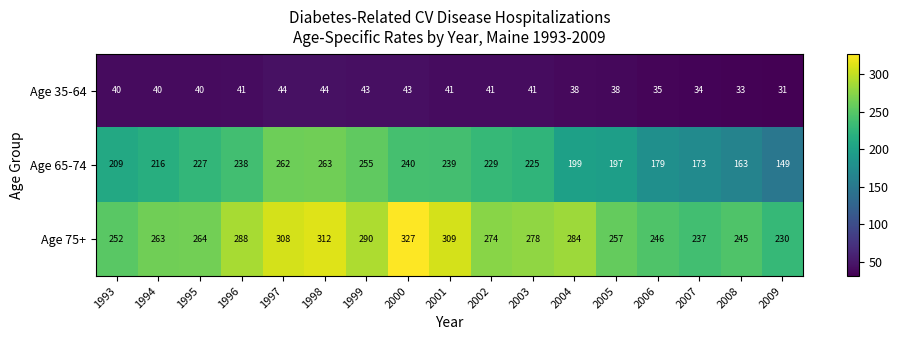

What is the difference between the highest and lowest values at 1996?

247